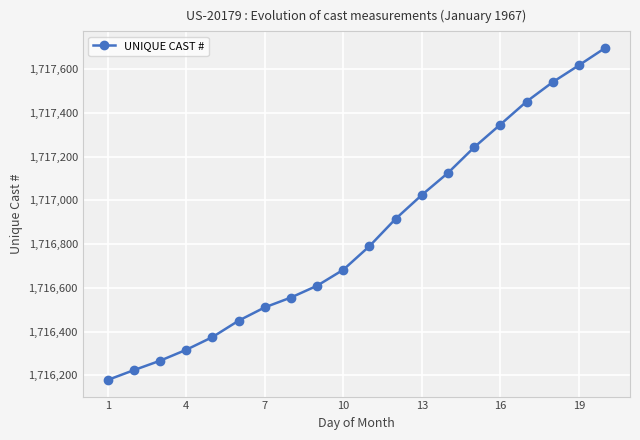

How many data points are less than 1716791?

10